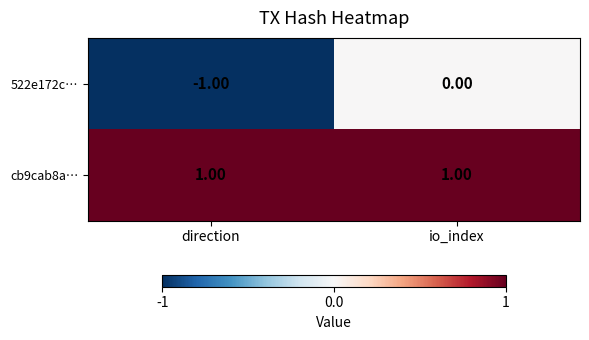

What is the maximum value shown in the chart?

1